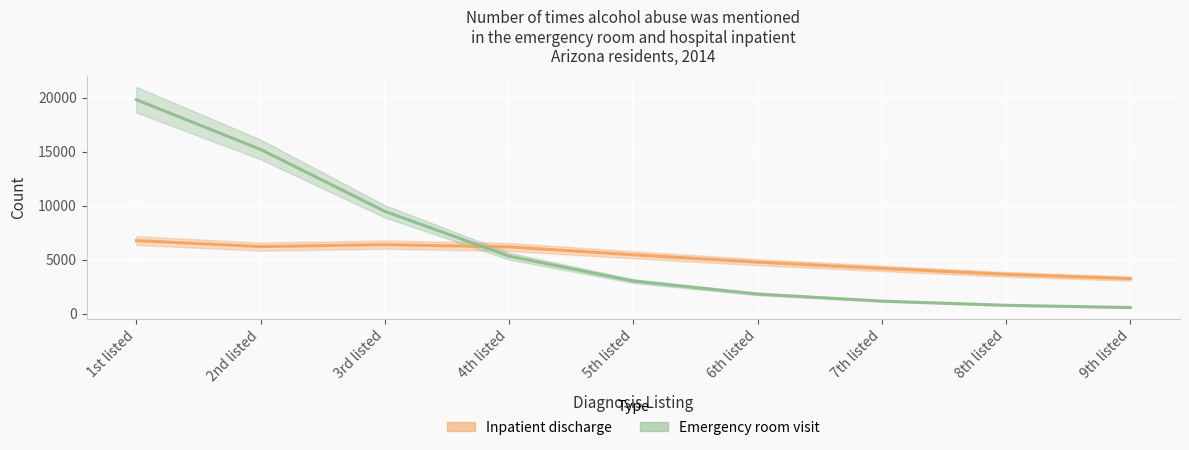

Reading left to right, list all the values displayed in this chart.

Inpatient discharge: 6756.7	6202.5	6386.1	6173.3	5446.4	4761.6	4184.3	3635.4	3237.6
Emergency room visit: 19800.4	15198.6	9467.7	5318.8	3013.5	1812.9	1160.9	771.3	564.8